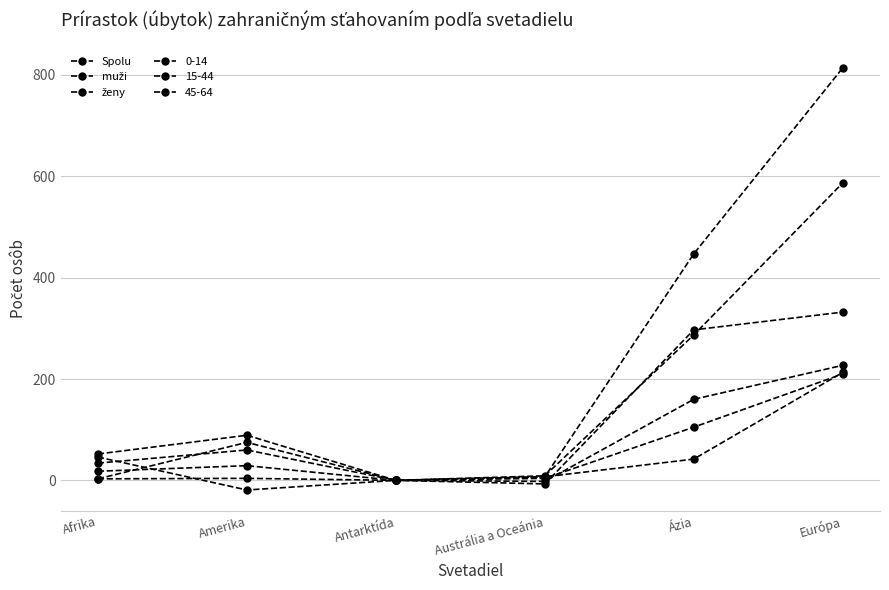

Does the chart have visible grid lines?

Yes